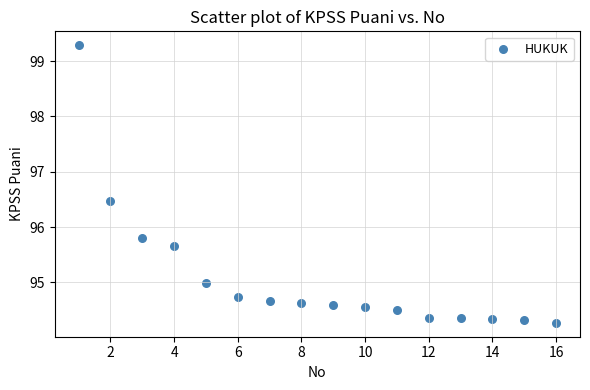

What Y value in the scatter plot is closest to 96?

95.8